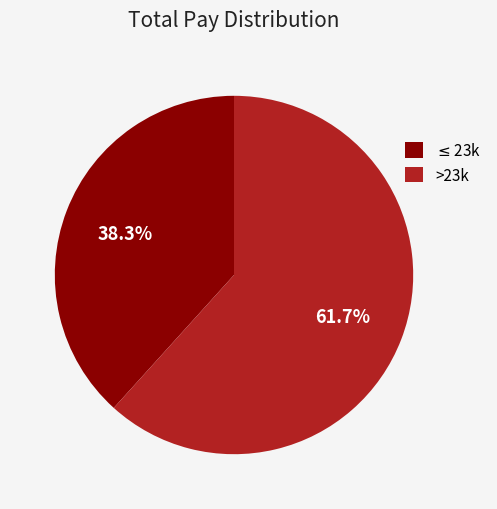

What percentage is NOT represented by >23k?

38.3%